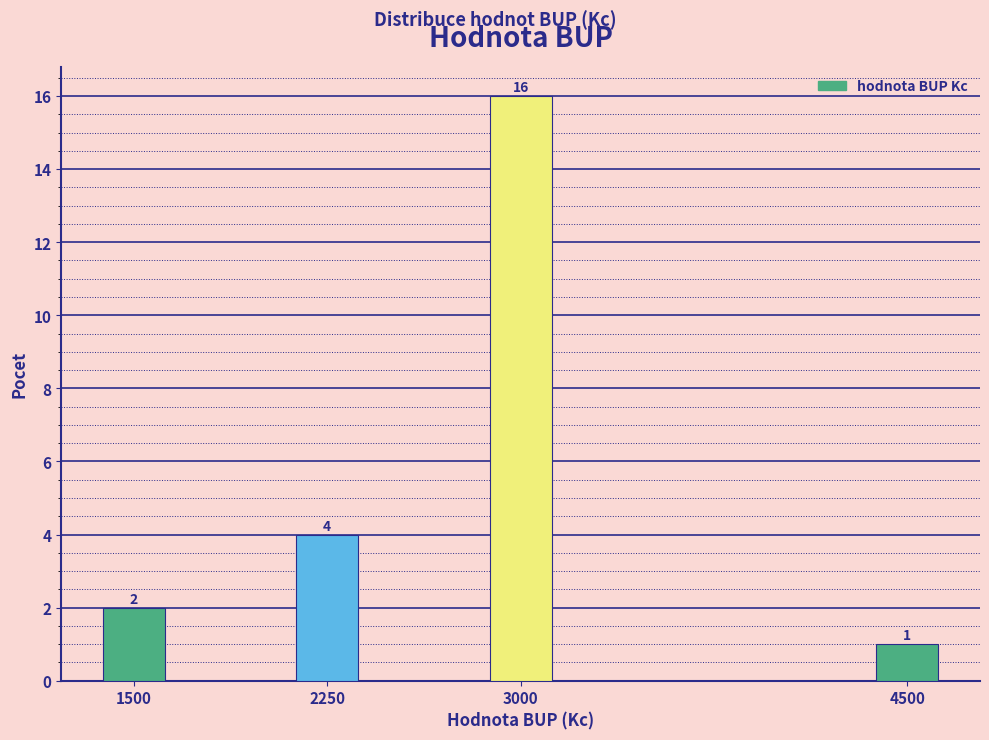

Reading left to right, extract all data points from this chart.

2	4	16	1